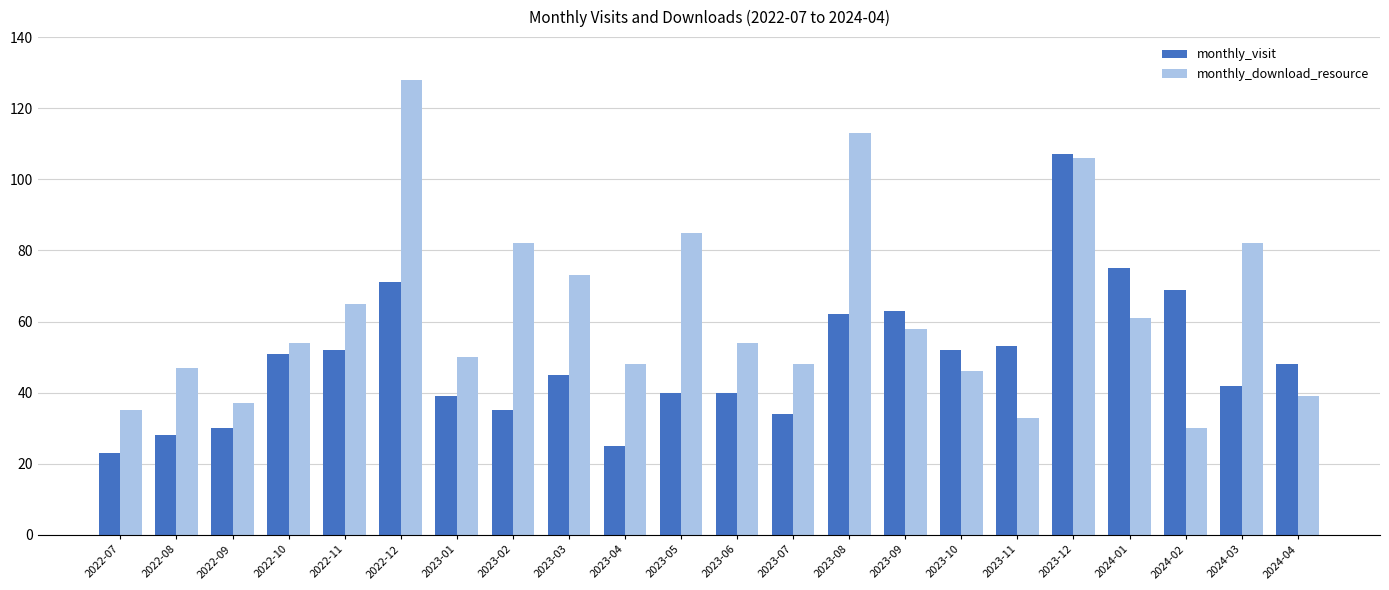

What is the total value across all series at 2024-02?

99